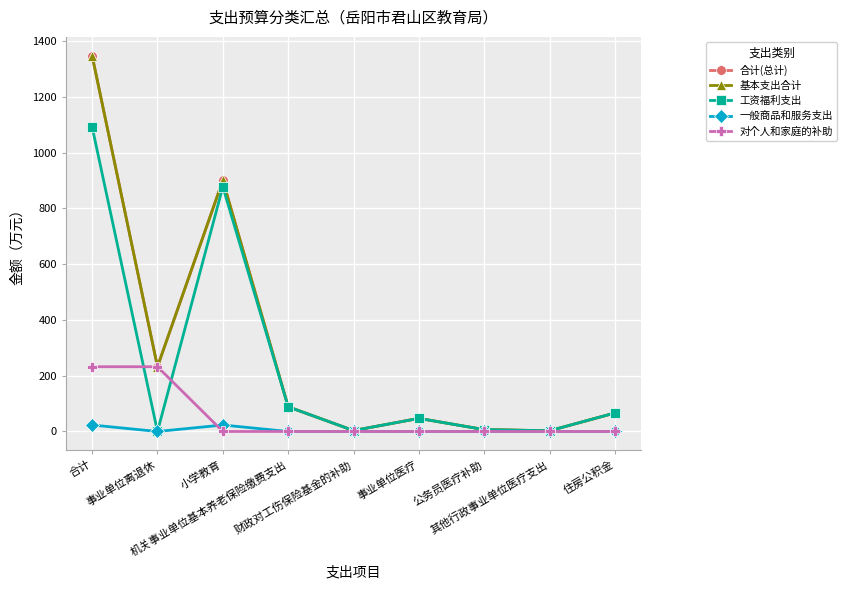

Is this an area chart (filled region under the line)?

No